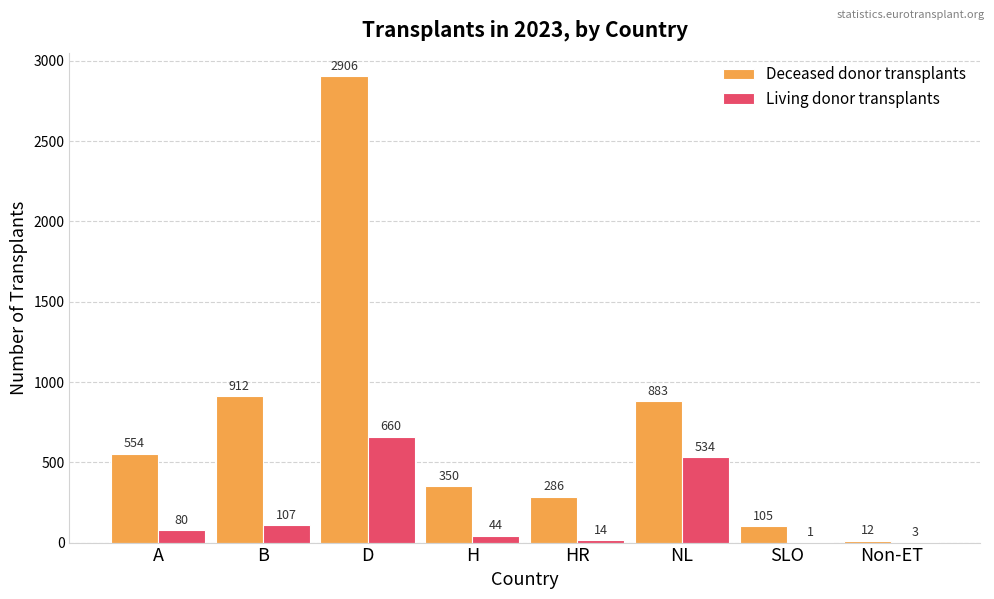

Which category has the highest value in the Deceased donor transplants series?

D